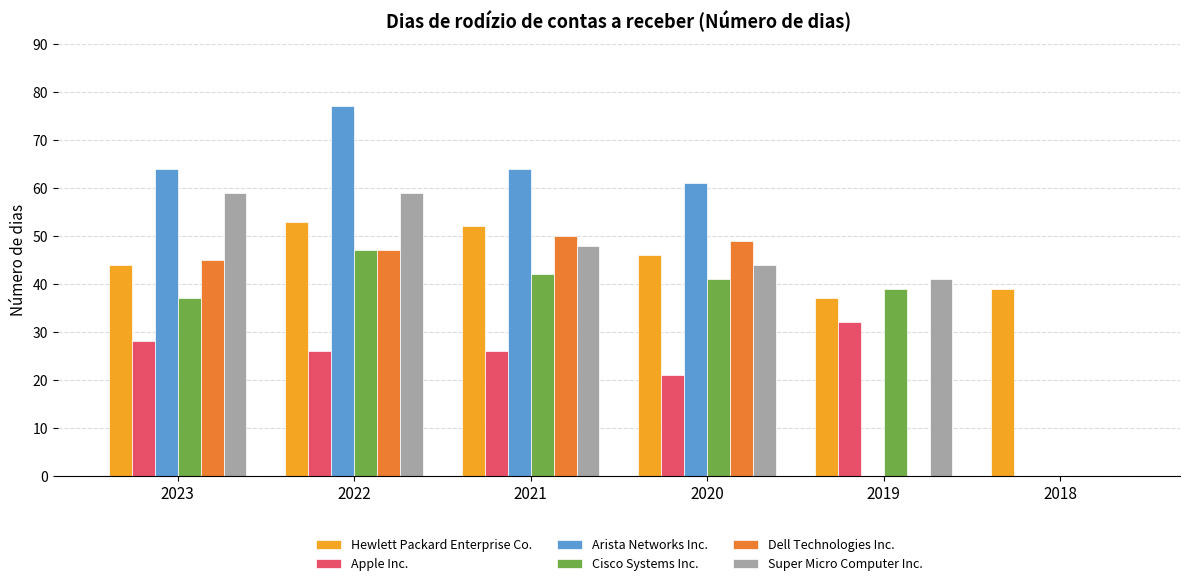

Is it true that Hewlett Packard Enterprise Co. equals 53 at 2022?

True